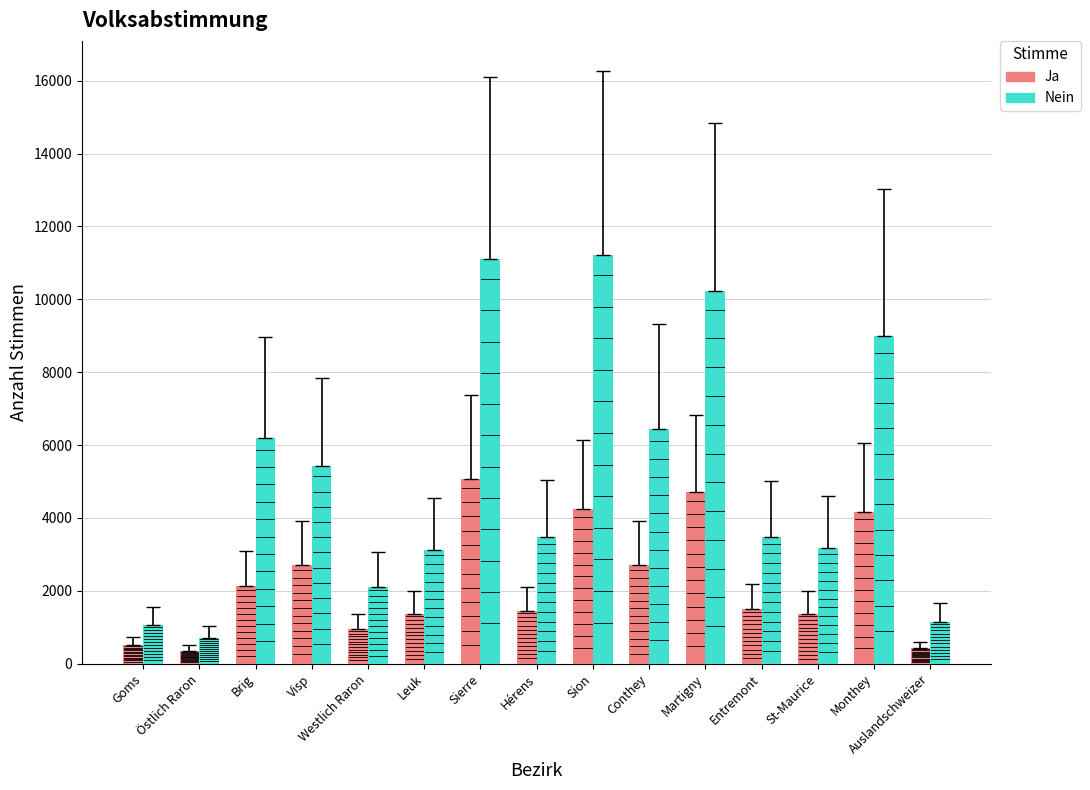

At how many categories does at least one series exceed 6073?

6